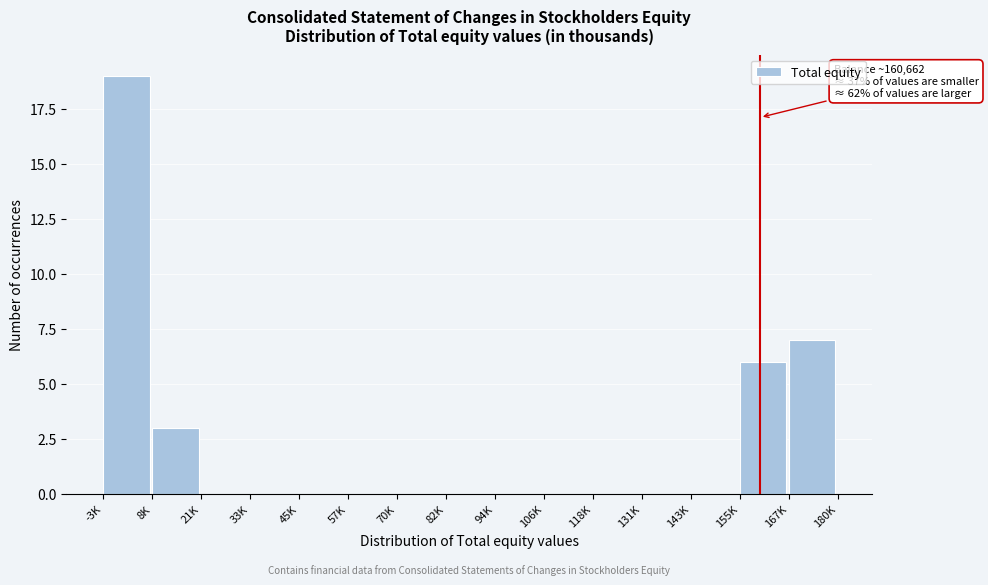

Reading right to left, list all the values displayed in this chart.

167K=7	155K=6	143K=0	131K=0	118K=0	106K=0	94K=0	82K=0	70K=0	57K=0	45K=0	33K=0	21K=0	8K=3	-3K=19